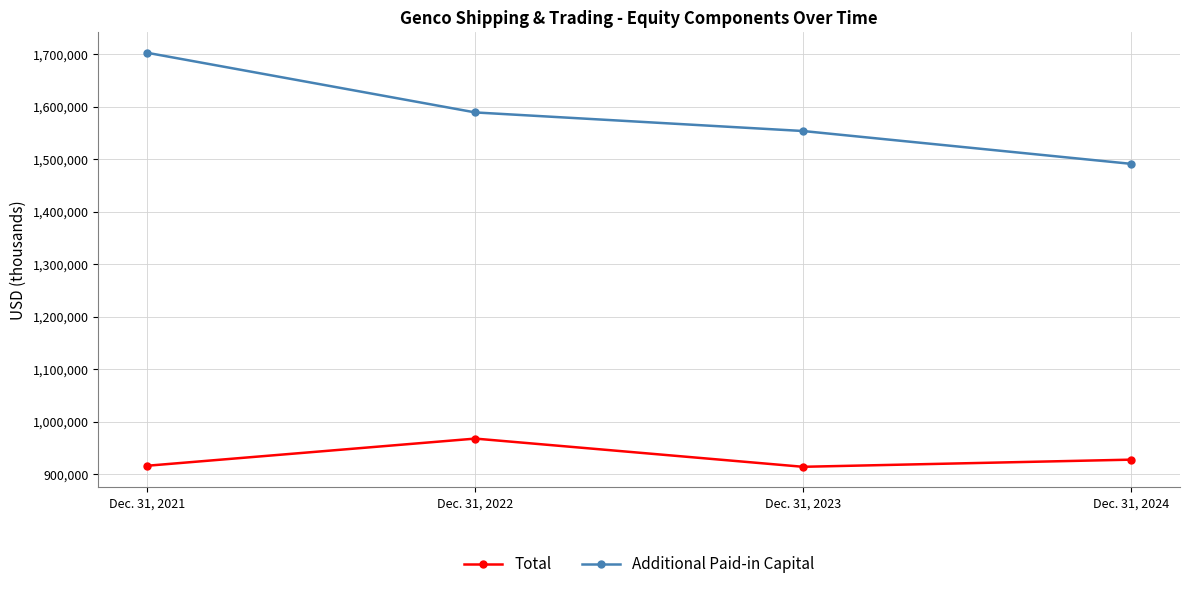

How many Additional Paid-in Capital values are between 1553421 and 1702166?

3